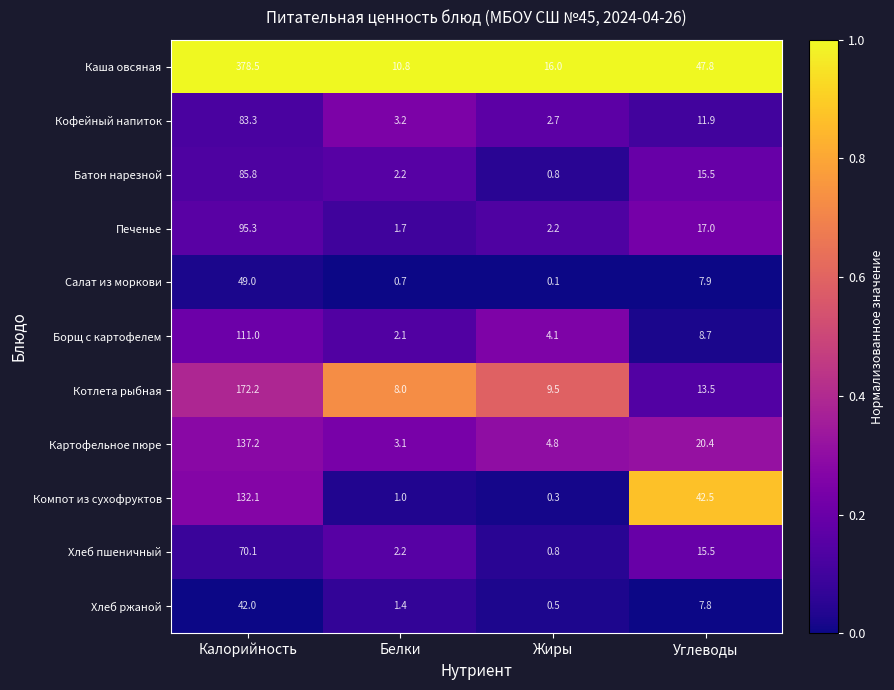

Which series has the largest range (max minus min)?

Каша овсяная